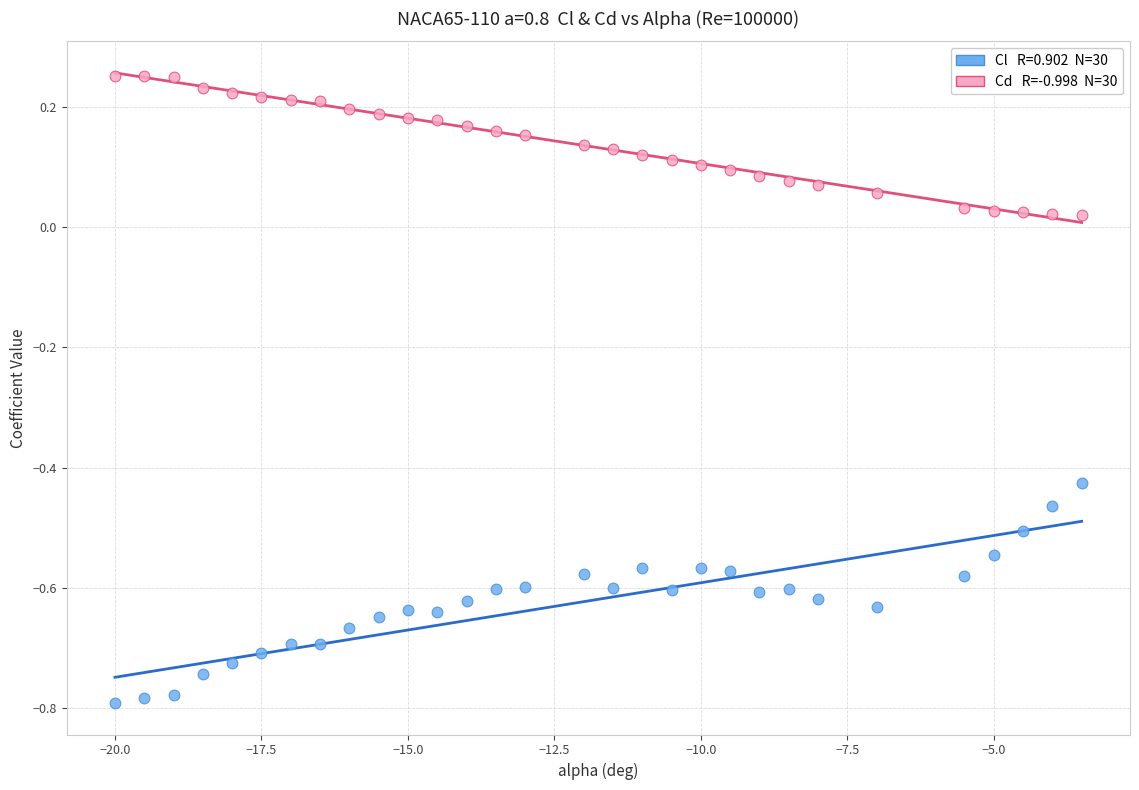

Across all data points, what is the range of X values (max minus min)?

16.5